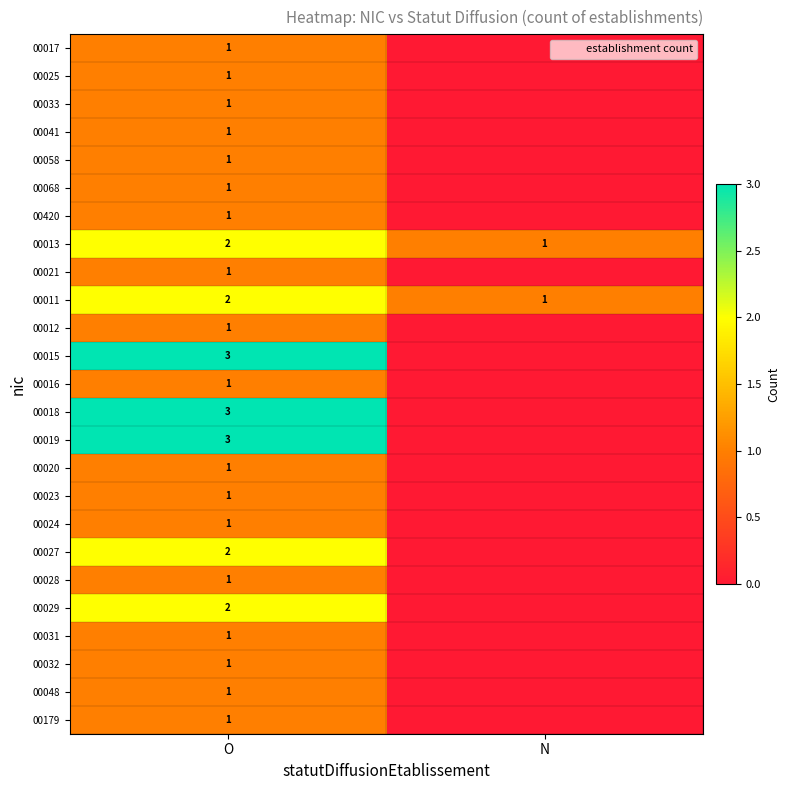

What is the total value across all series at O?

35